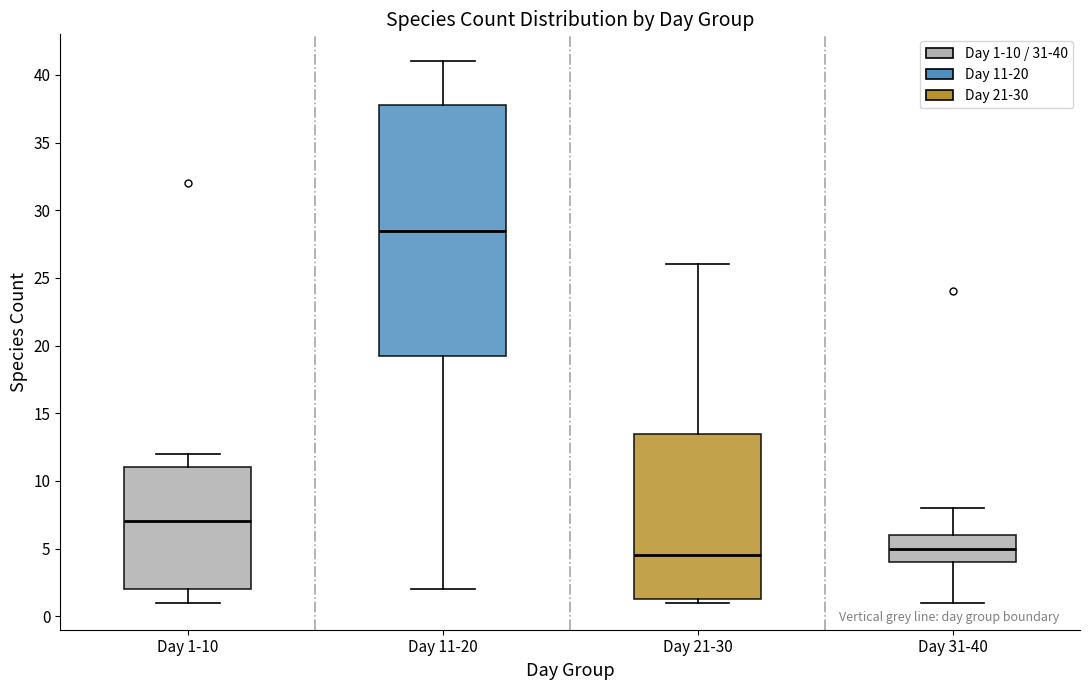

Which box is the tallest, from its lower edge to its upper edge?

Day 11-20